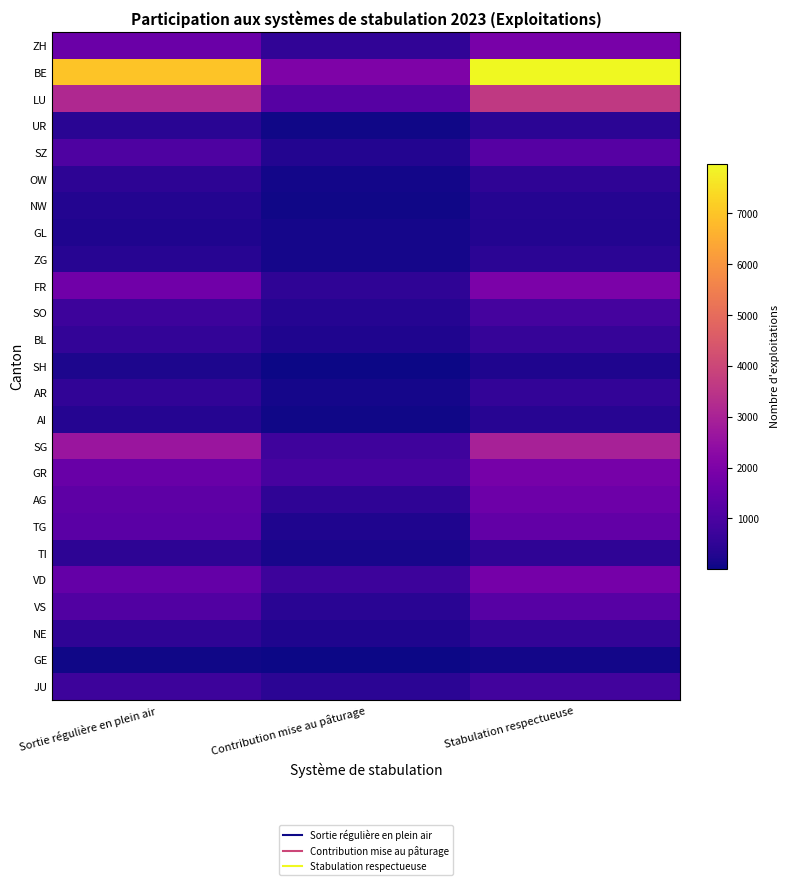

Which series changed the most between Sortie régulière en plein air and Contribution mise au pâturage?

BE